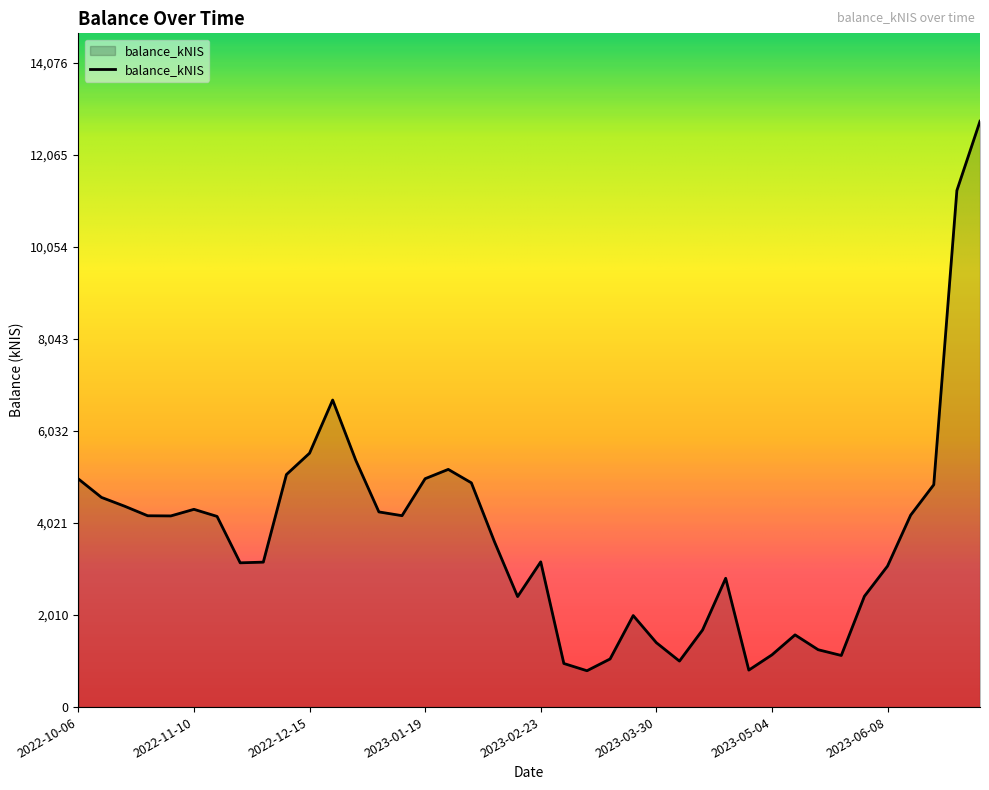

What is the difference between the maximum and minimum values?

12002.7